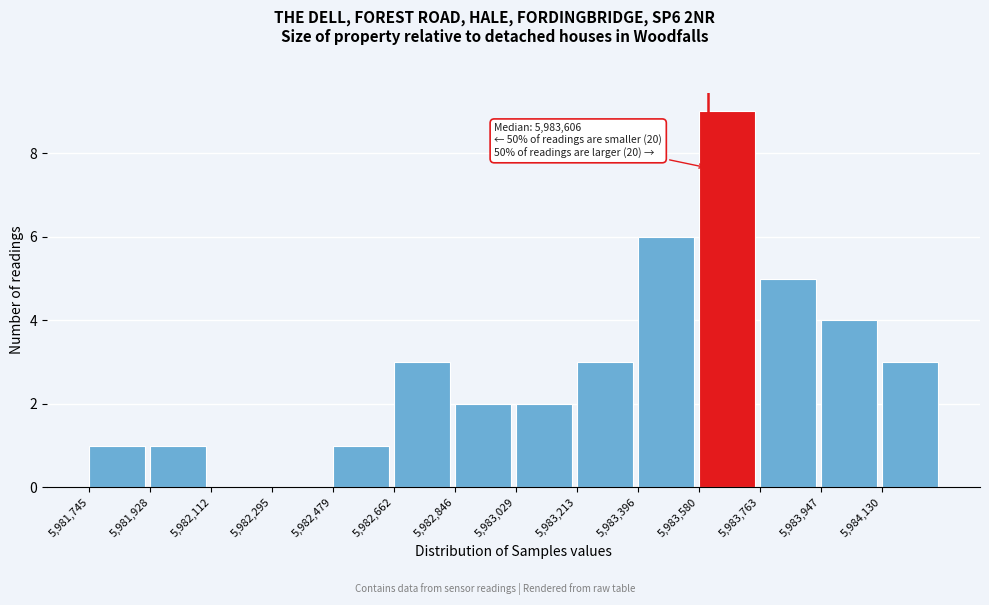

Over which range of the x-axis is the bar tallest?

5983580 to 5983760